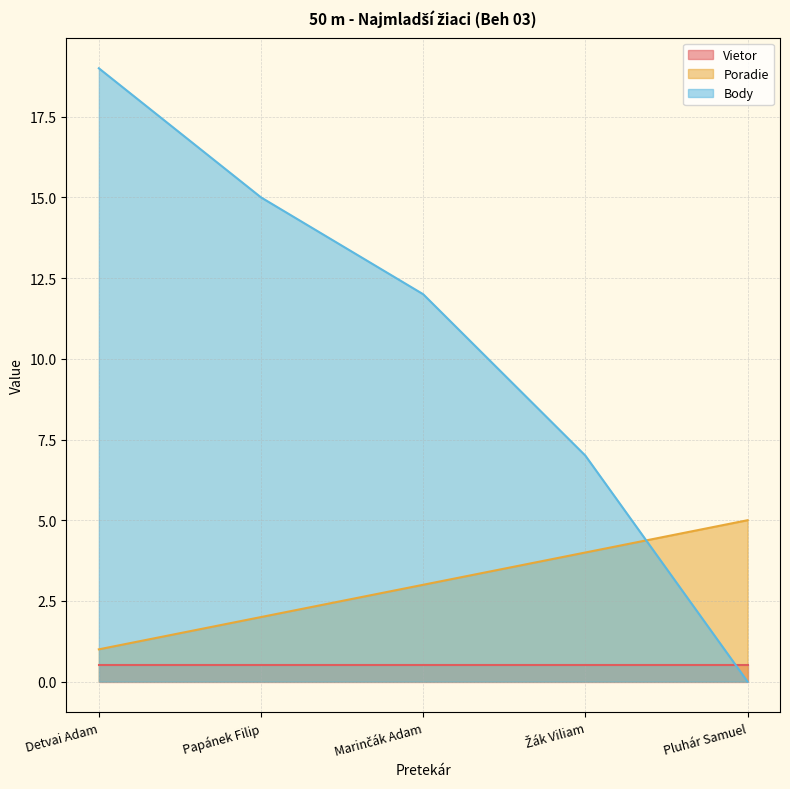

How many lines are shown in the chart?

3